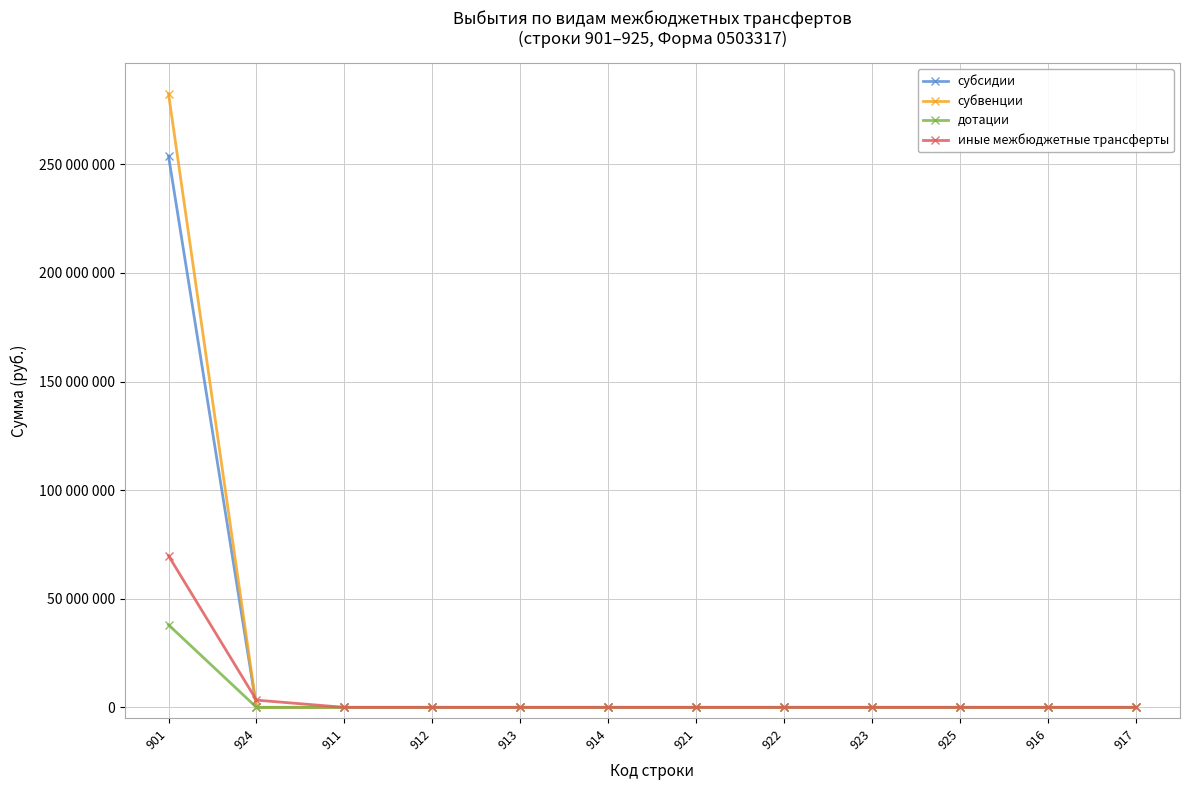

What is the label of the 8th point from the right?

913